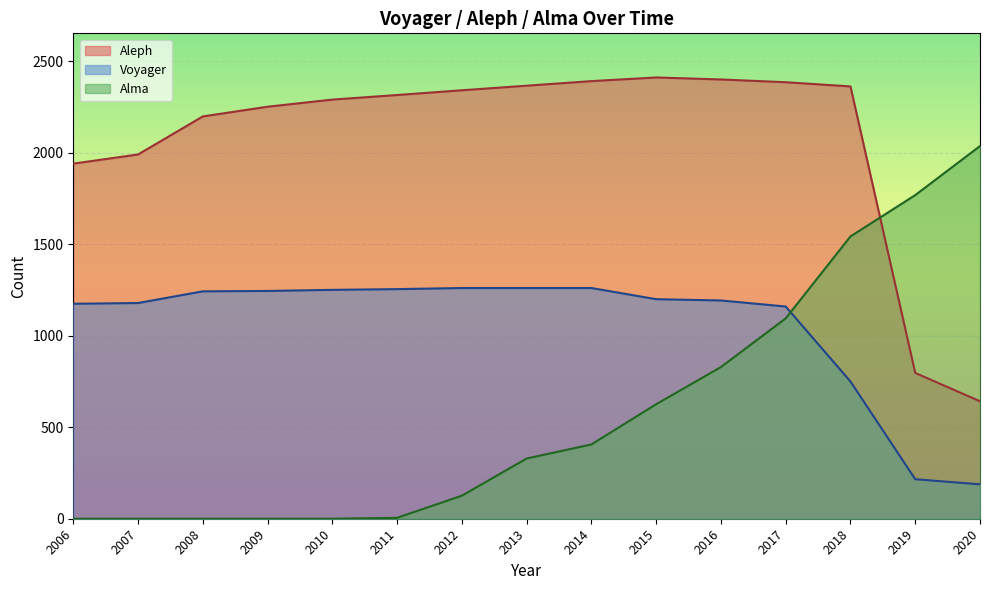

True or false: Alma and Voyager intersect in this chart.

True